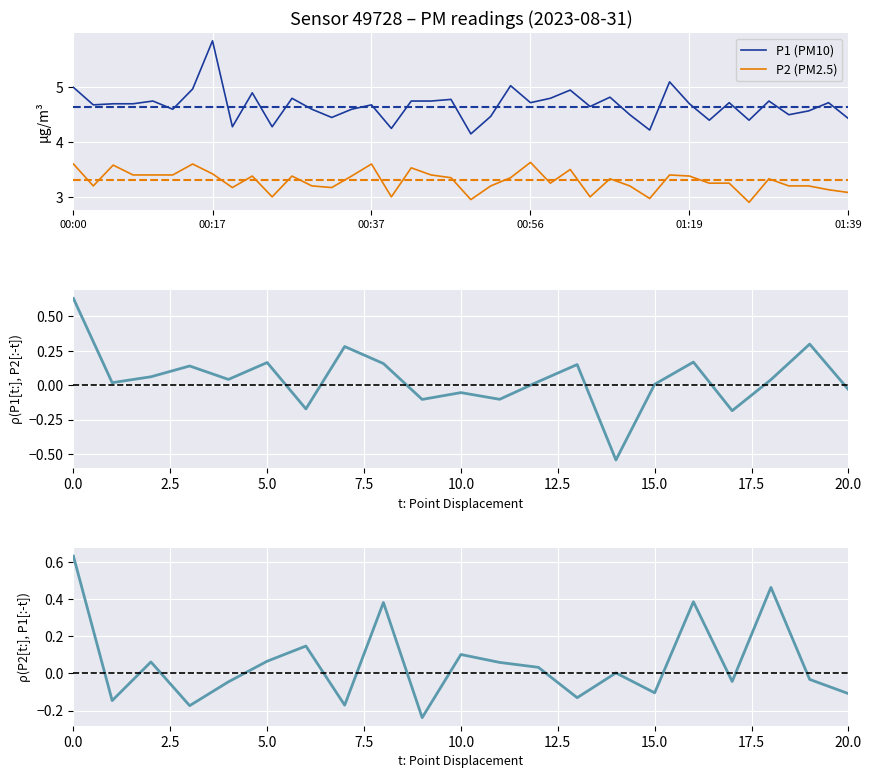

List the series in order of their overall mean, lowest first.

P2, P1